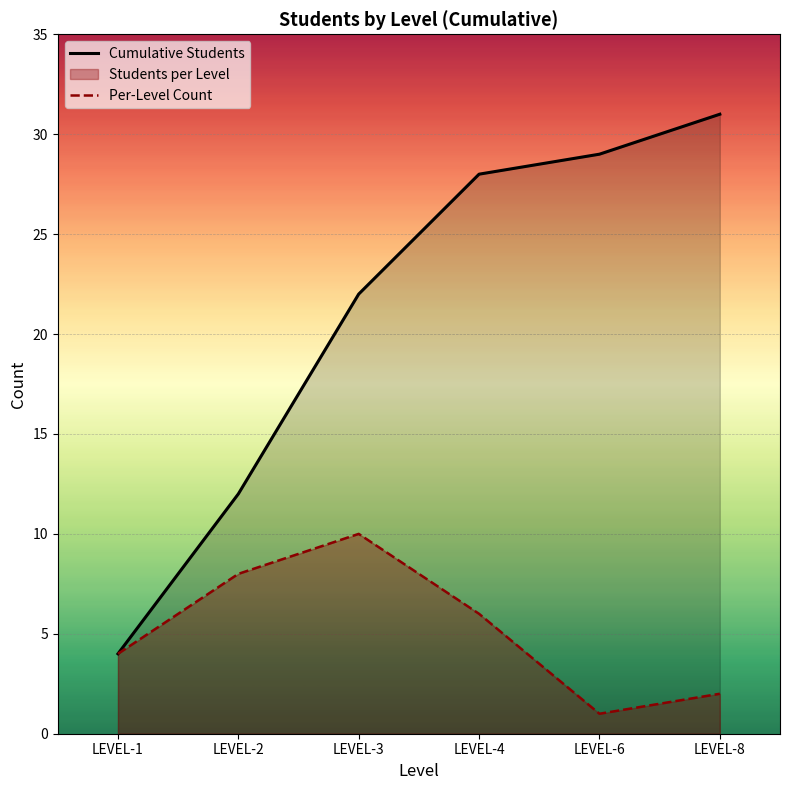

At which category is the sum across all series the highest?

LEVEL-4